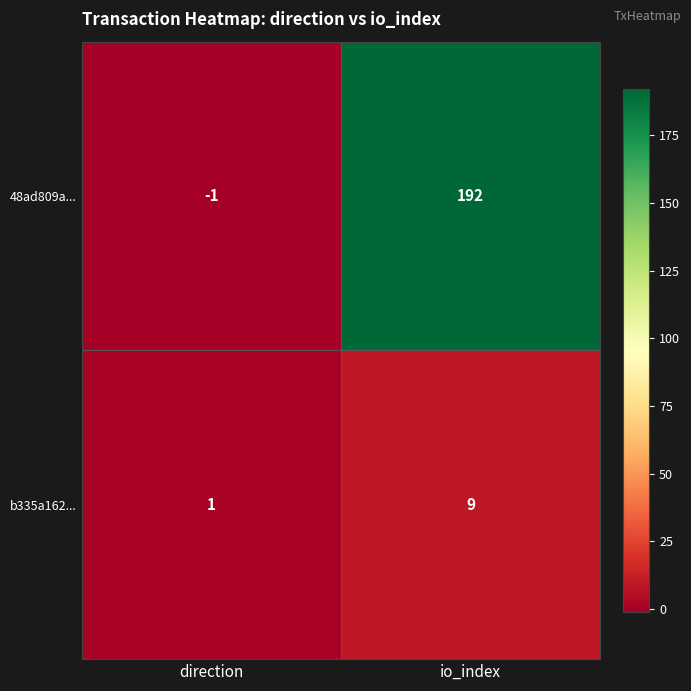

Which series has the largest range (max minus min)?

48ad809a...